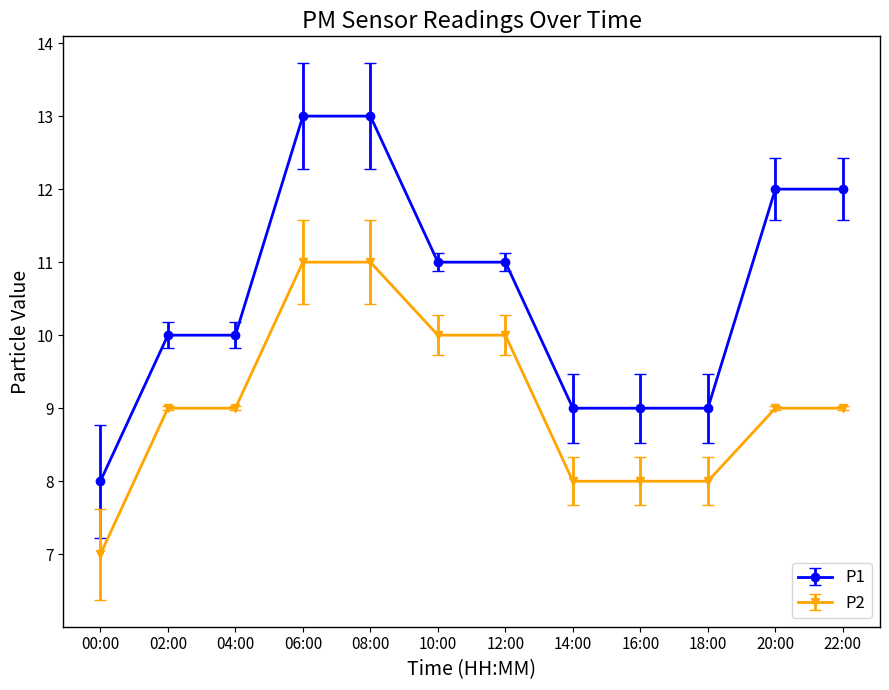

Reading left to right, list all the values displayed in this chart.

P1: 8	10	10	13	13	11	11	9	9	9	12	12
P2: 7	9	9	11	11	10	10	8	8	8	9	9